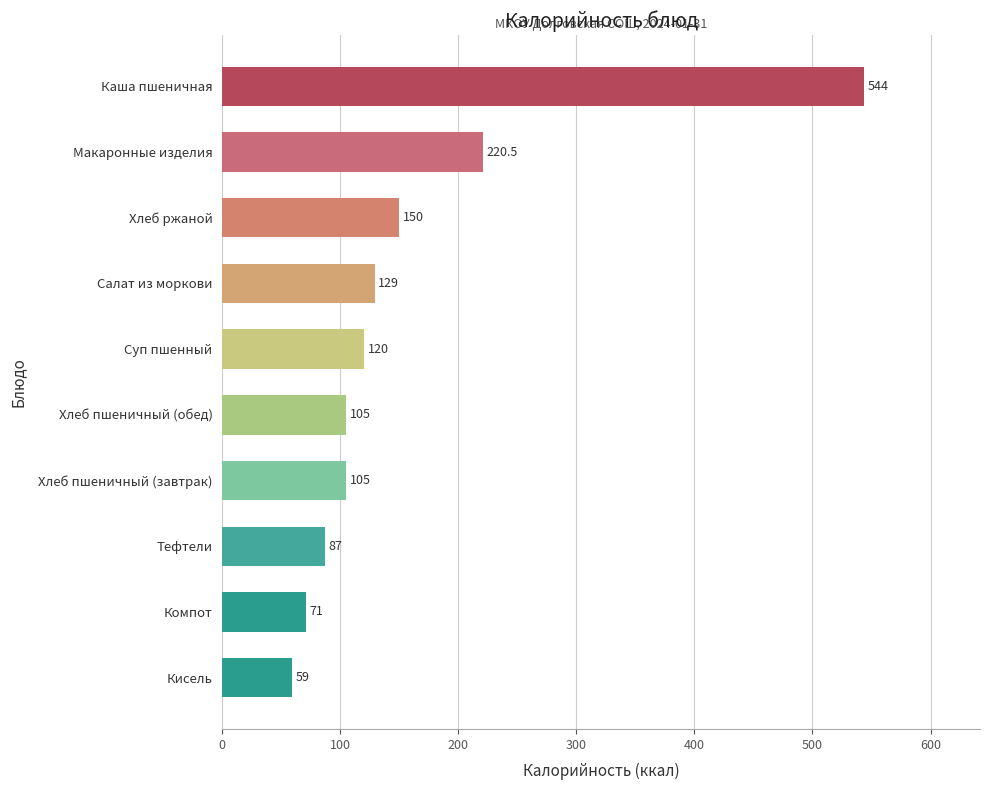

Reading bottom to top, list all the values displayed in this chart.

59.0	71.0	87.0	105.0	105.0	120.0	129.0	150.0	220.5	544.0